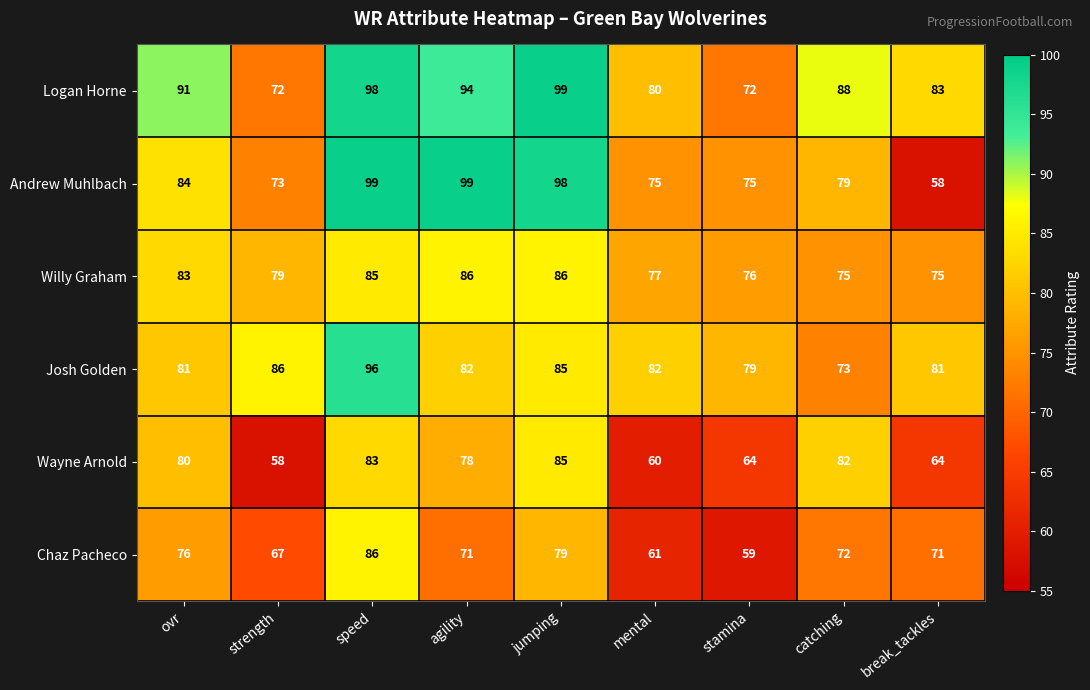

How many data points in Willy Graham are less than 79?

4